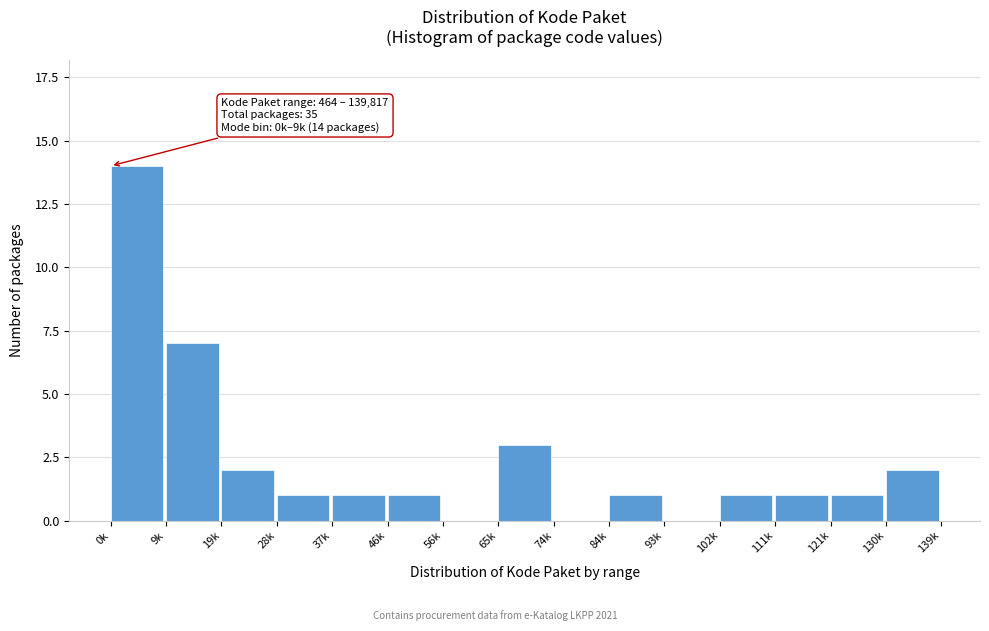

Reading left to right, what are all the values shown in this chart?

0k=14	9k=7	19k=2	28k=1	37k=1	46k=1	56k=0	65k=3	74k=0	84k=1	93k=0	102k=1	111k=1	121k=1	130k=2